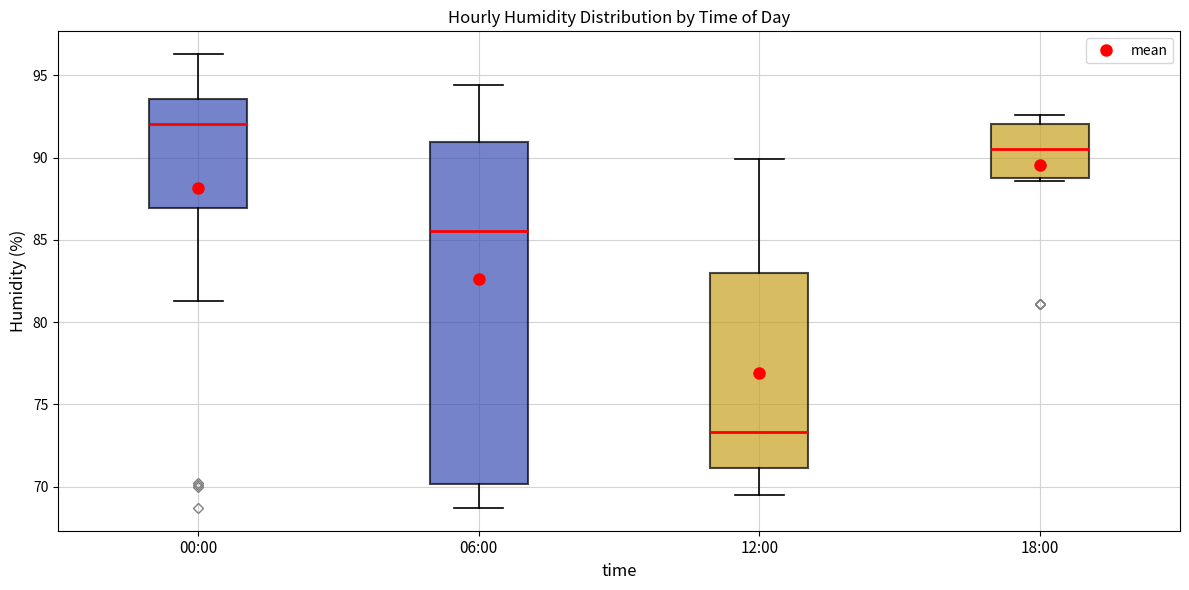

Which box's median line is the highest?

00:00